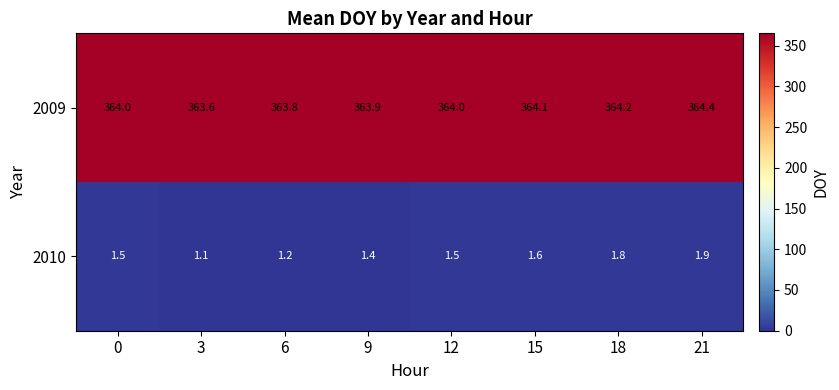

Reading right to left, what are all the values shown in this chart?

2009: 21=364.4	18=364.2	15=364.1	12=364.0	9=363.9	6=363.8	3=363.6	0=364.0
2010: 21=1.9	18=1.8	15=1.6	12=1.5	9=1.4	6=1.2	3=1.1	0=1.5